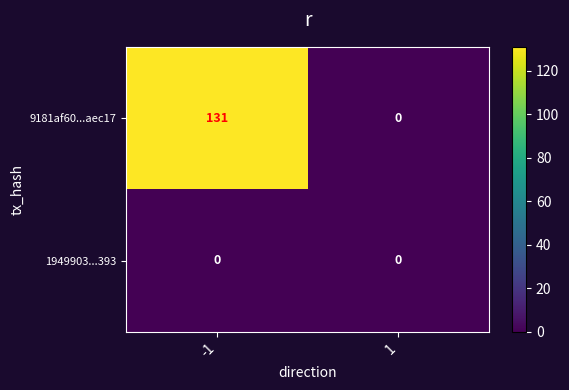

The value of 1949903...393 at 1 is 0. True or false?

True